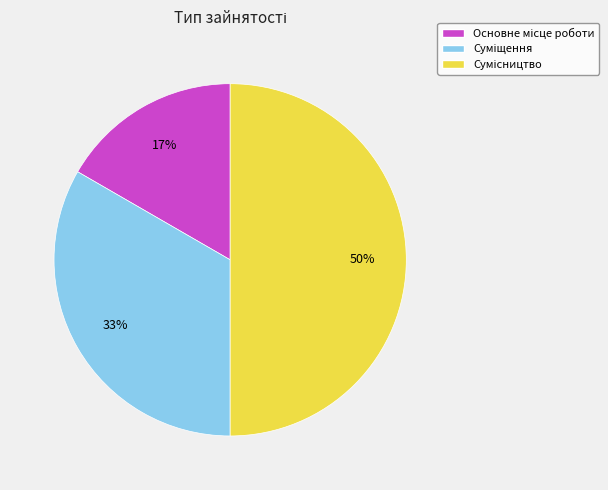

Count the number of slices in the pie.

3